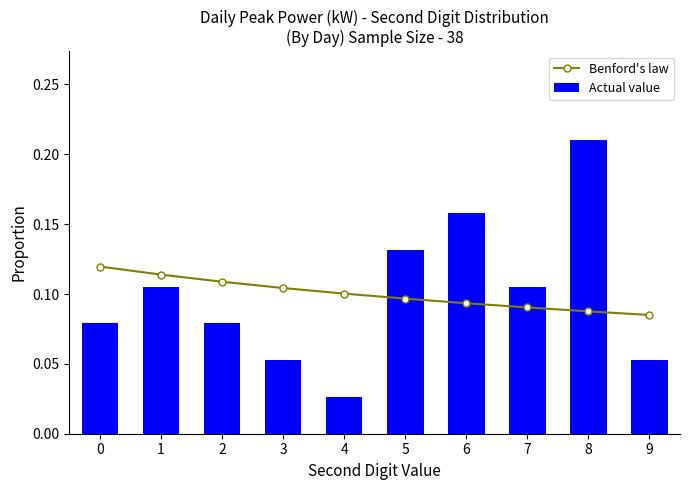

At how many categories does at least one series exceed 0?

10